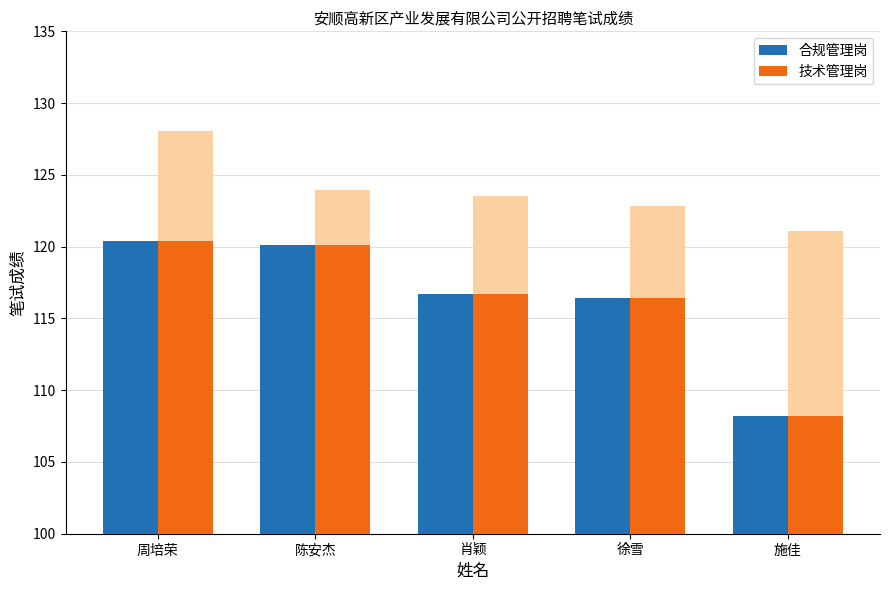

What is the difference between the maximum and minimum values in the 技术管理岗 series?

6.9